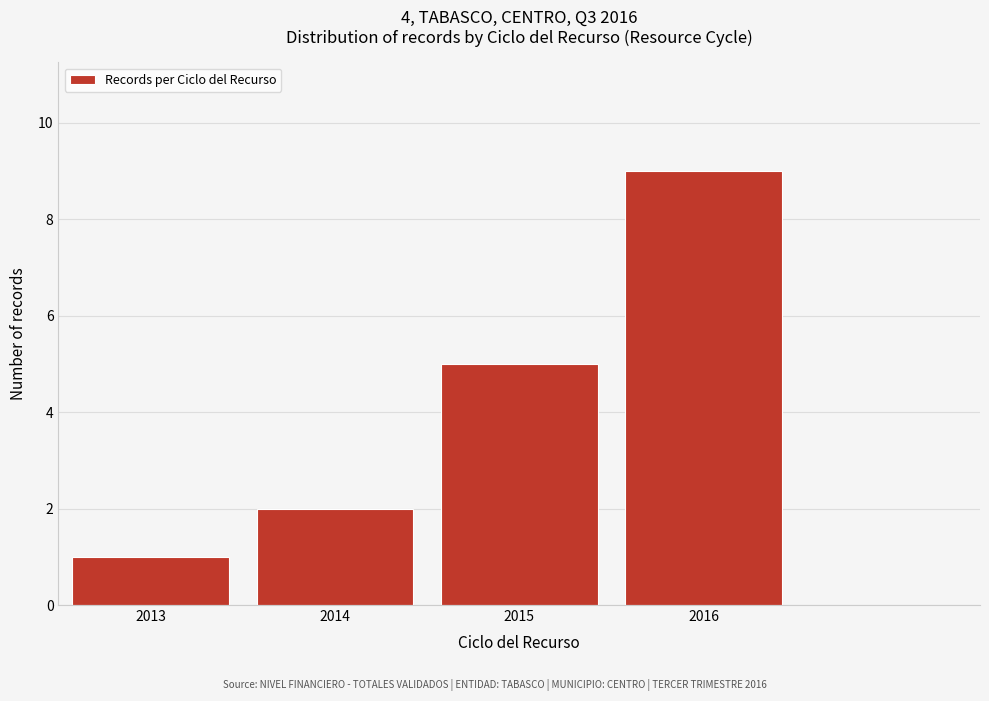

Reading right to left, what are all the values shown in this chart?

9	5	2	1